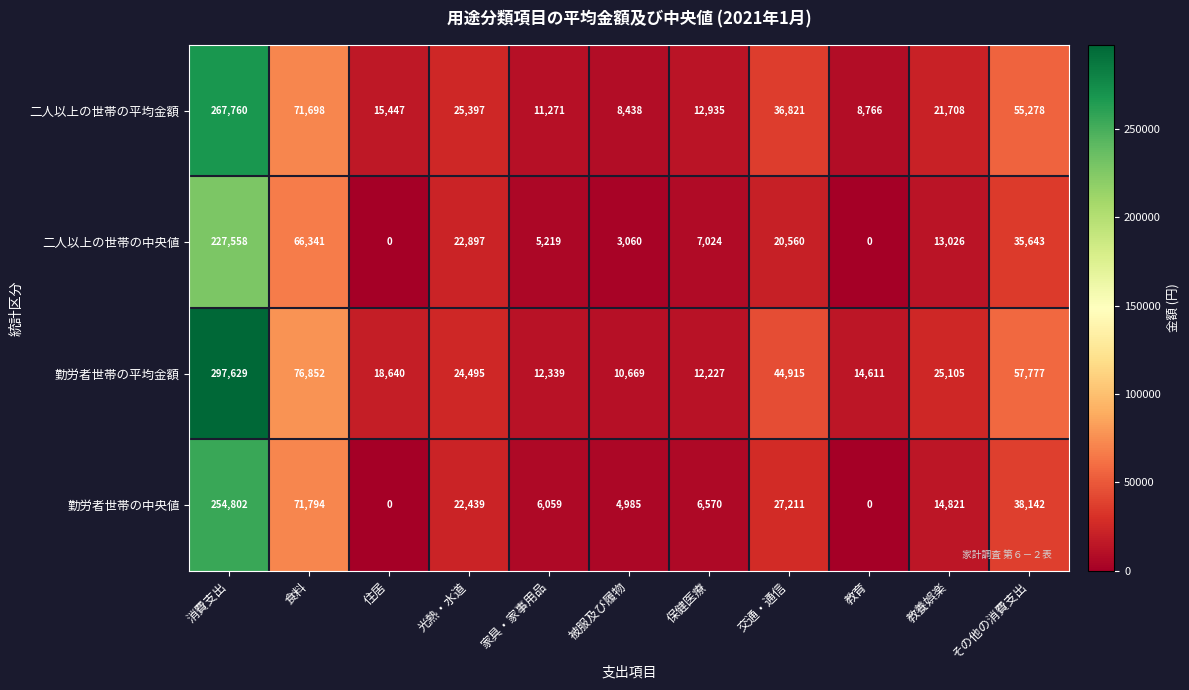

The 勤労者世帯の中央値 series shows 164093 at 教育. True or false?

False